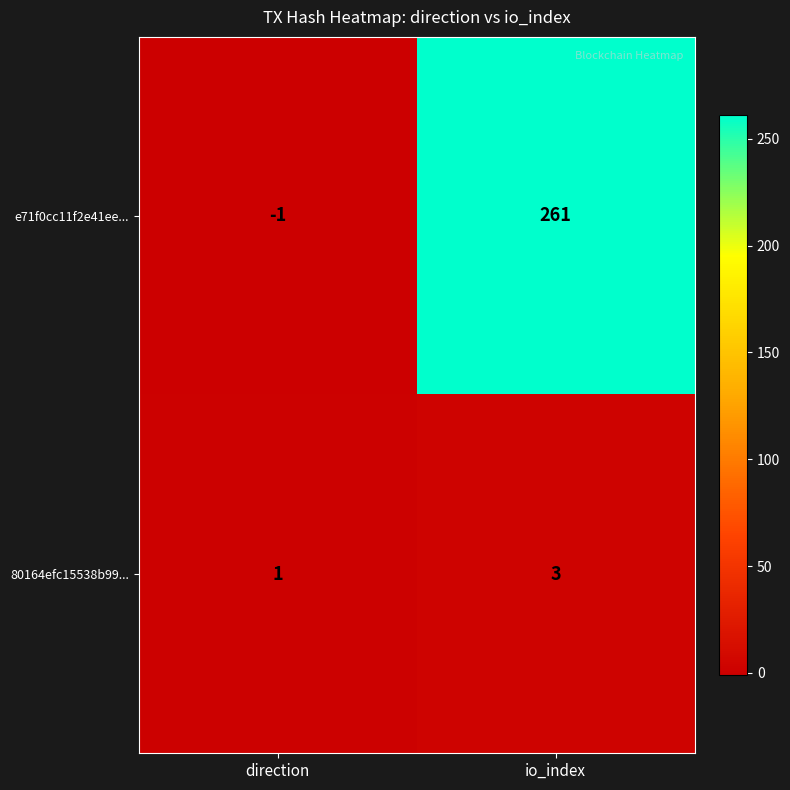

Which series has the largest total across all categories?

e71f0cc11f2e41ee...